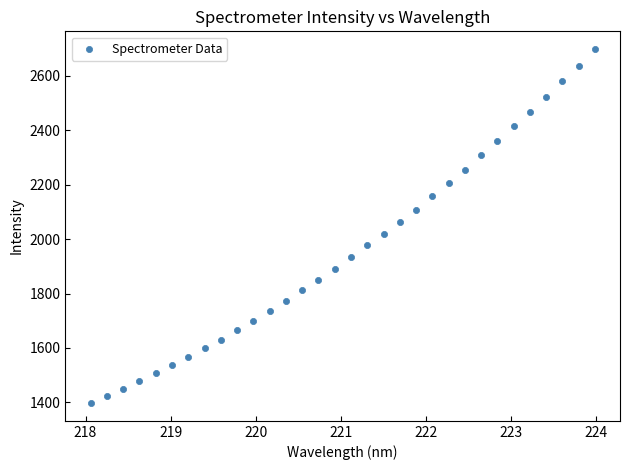

What is the range of X values (max minus min)?

5.9